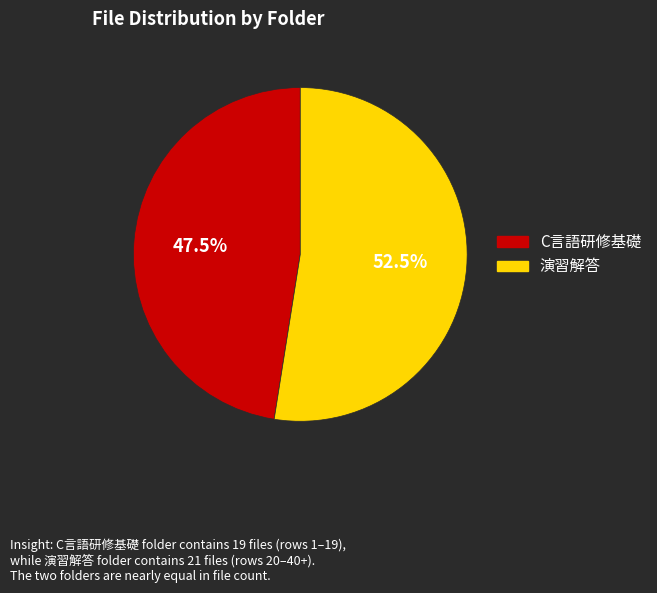

Does any single category account for the majority?

Yes